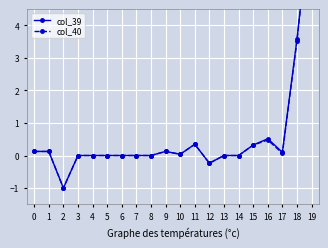

List the series in order of their peak value, lowest first.

col_39, col_40